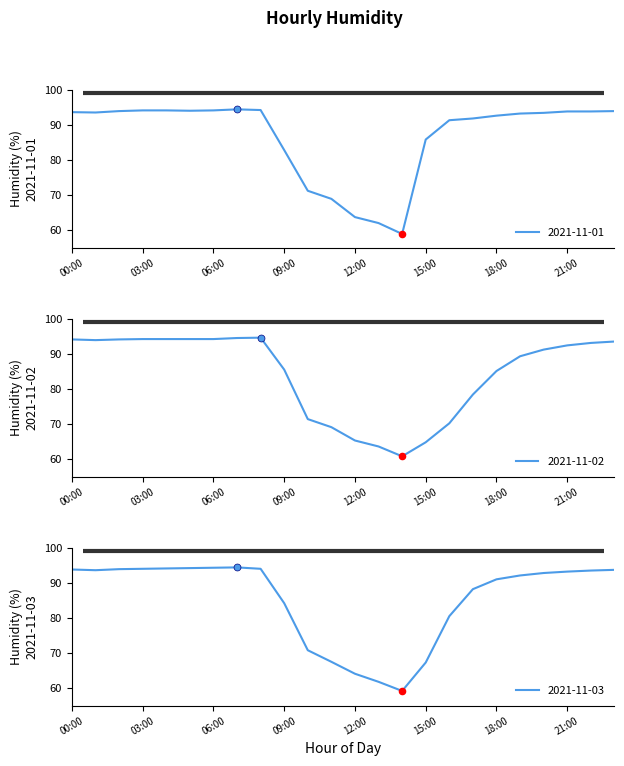

At which category is the sum across all series the highest?

07:00